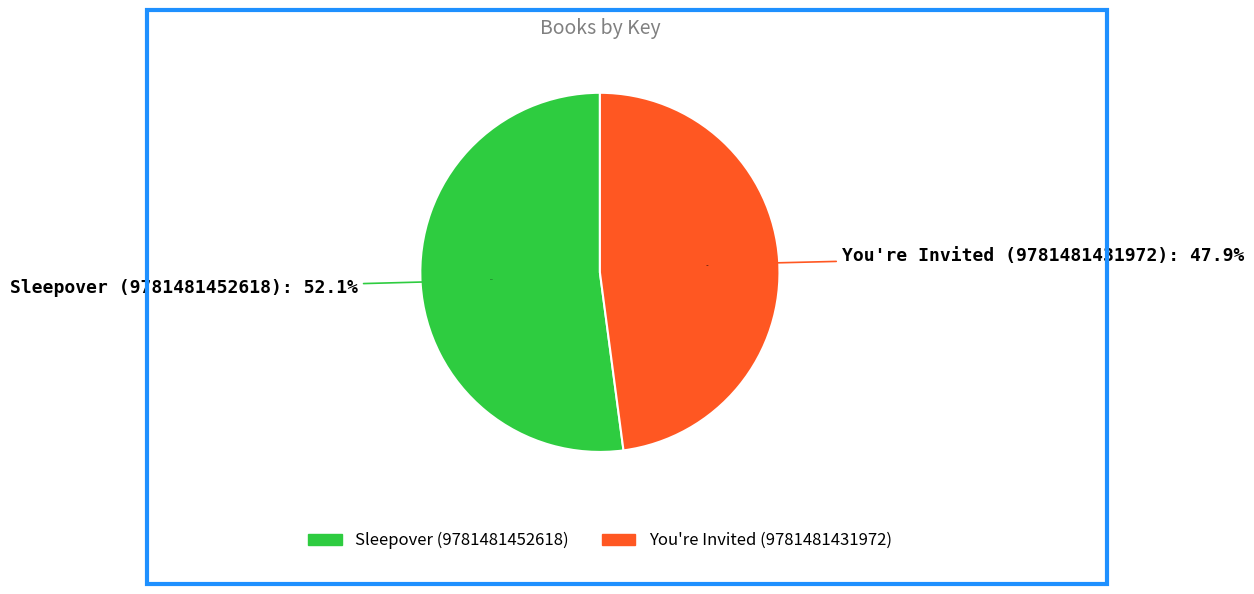

Which slice is the largest?

Sleepover (9781481452618)